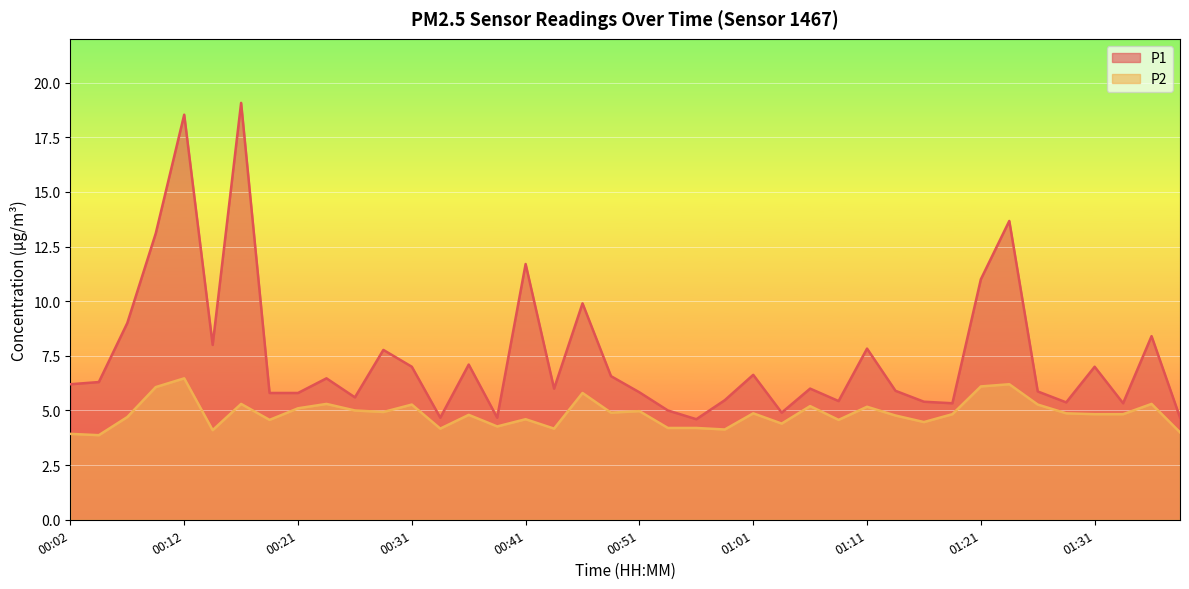

Reading left to right, extract all data points from this chart.

P1: 00:02=6.2	00:04=6.3	00:07=9.0	00:09=13.1	00:12=18.5	00:14=8.0	00:17=19.1	00:19=5.8	00:21=5.8	00:24=6.5	00:26=5.6	00:29=7.8	00:31=7.0	00:34=4.7	00:36=7.1	00:39=4.7	00:41=11.7	00:43=6.0	00:46=9.9	00:48=6.6	00:51=5.8	00:53=5.0	00:56=4.6	00:58=5.5	01:01=6.6	01:03=4.9	01:06=6.0	01:08=5.4	01:11=7.8	01:13=5.9	01:16=5.4	01:19=5.3	01:21=11.0	01:24=13.7	01:26=5.9	01:29=5.4	01:31=7.0	01:34=5.3	01:37=8.4	01:39=4.7
P2: 00:02=3.9	00:04=3.9	00:07=4.7	00:09=6.1	00:12=6.5	00:14=4.1	00:17=5.3	00:19=4.6	00:21=5.1	00:24=5.3	00:26=5.0	00:29=4.9	00:31=5.3	00:34=4.2	00:36=4.8	00:39=4.3	00:41=4.6	00:43=4.2	00:46=5.8	00:48=4.9	00:51=5.0	00:53=4.2	00:56=4.2	00:58=4.1	01:01=4.9	01:03=4.4	01:06=5.2	01:08=4.6	01:11=5.2	01:13=4.8	01:16=4.5	01:19=4.8	01:21=6.1	01:24=6.2	01:26=5.3	01:29=4.9	01:31=4.8	01:34=4.8	01:37=5.3	01:39=4.0